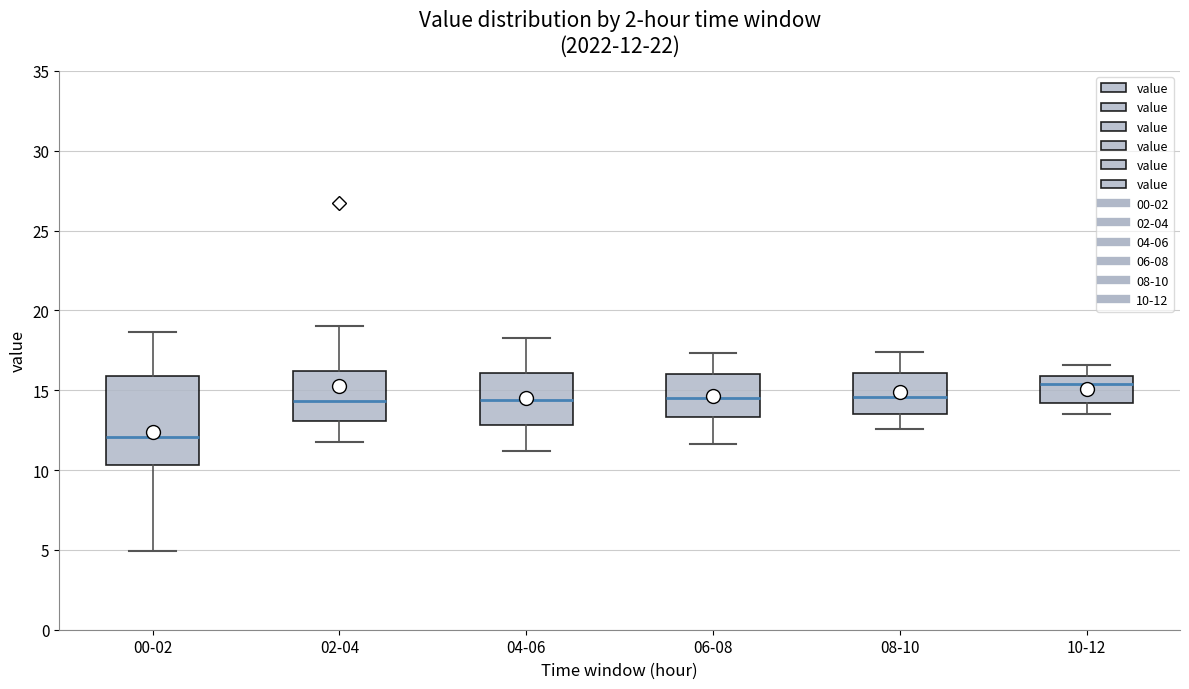

Which box's median line is the lowest?

00-02